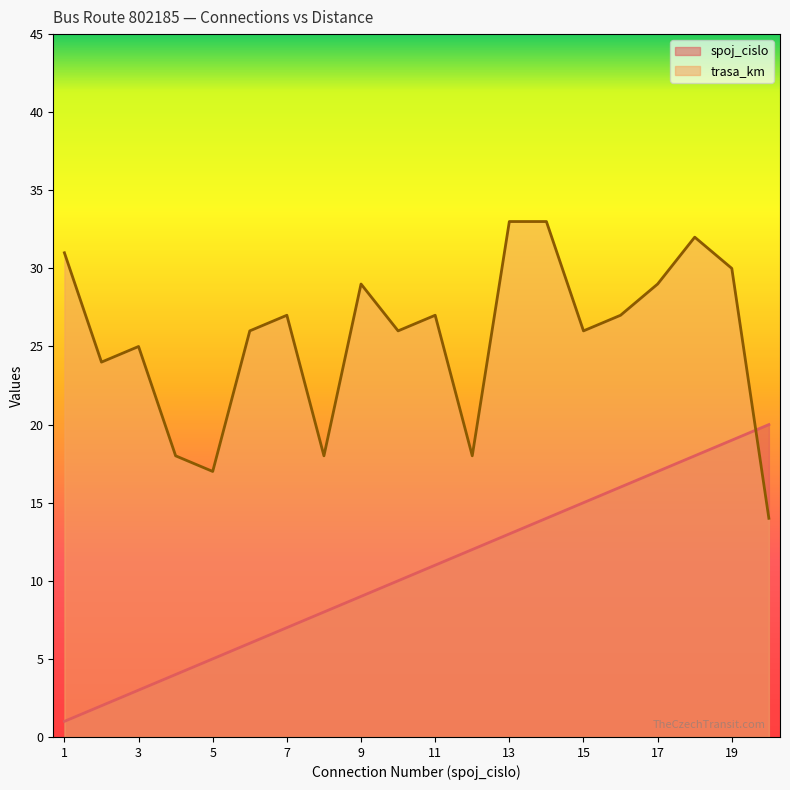

Is the value of spoj_cislo at 4 greater than the value of trasa_km at 15?

No